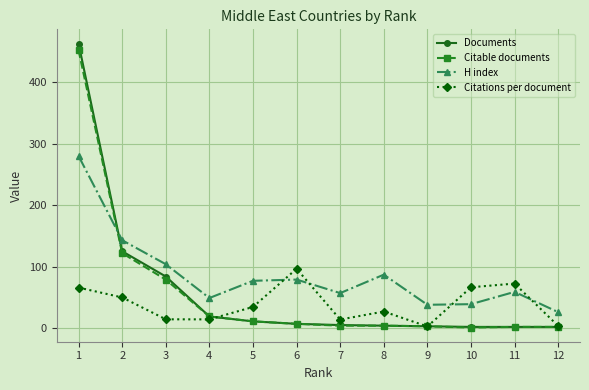

Where do H index and Documents first cross each other?

1 and 2